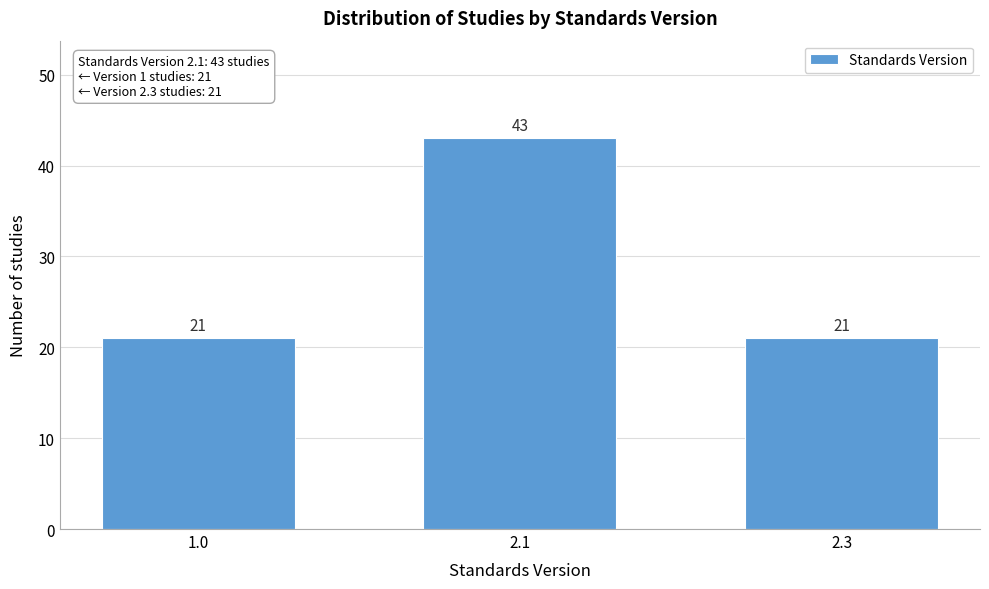

Reading left to right, list all the values displayed in this chart.

1.0=21	2.1=43	2.3=21